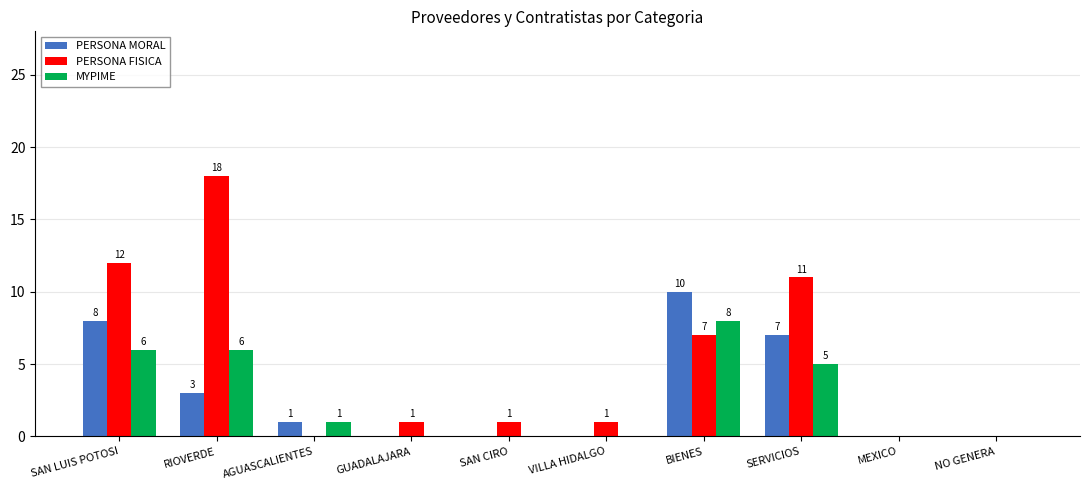

What is the sum of all MYPIME values?

26